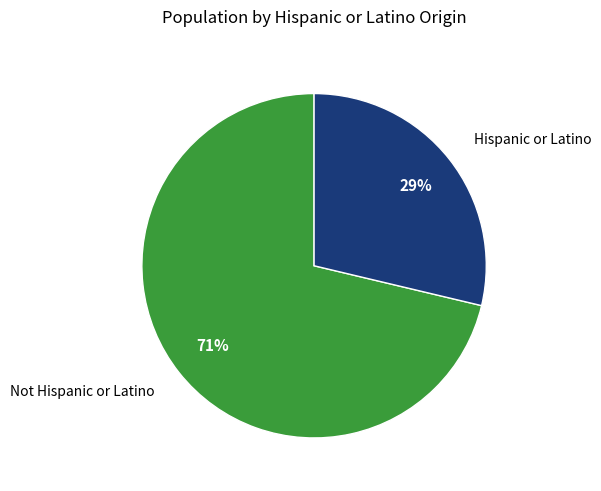

Combined, do Hispanic or Latino and Not Hispanic or Latino account for over 50%?

Yes